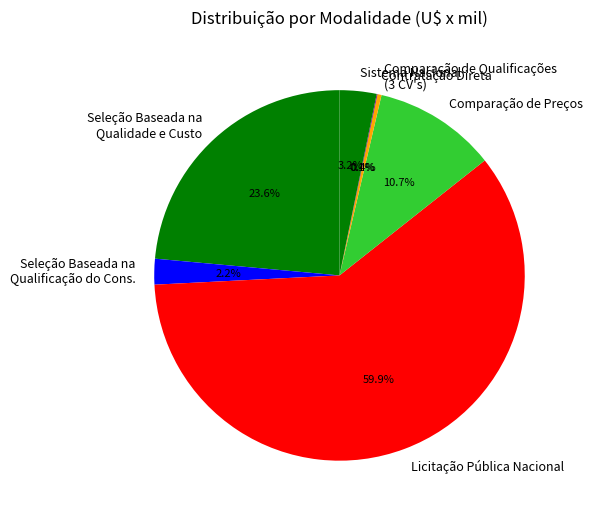

Which category has the biggest portion of the pie?

Licitação Pública Nacional